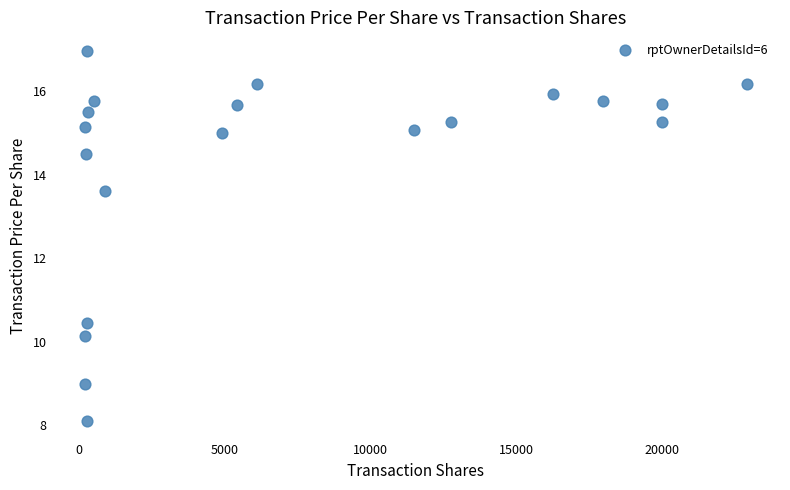

What is the range of X values (max minus min)?

22690.0